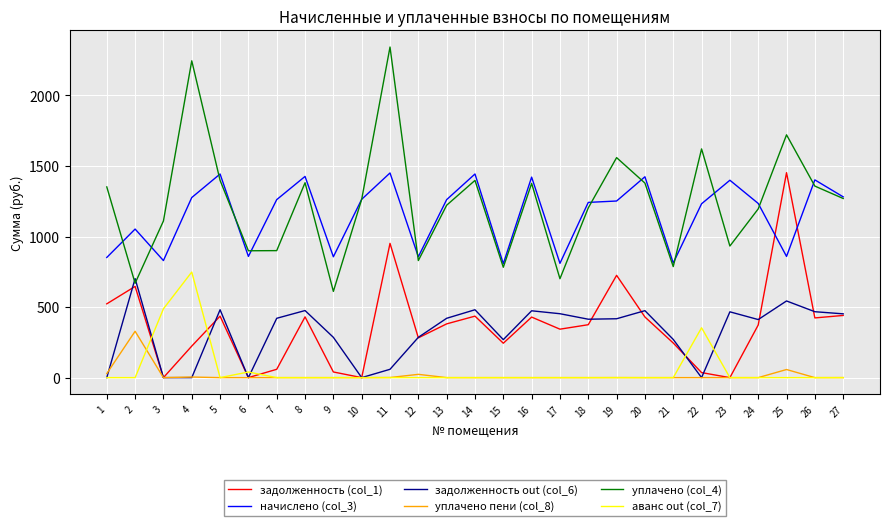

The value of уплачено пени (col_8) at 15 is -211.5. True or false?

False